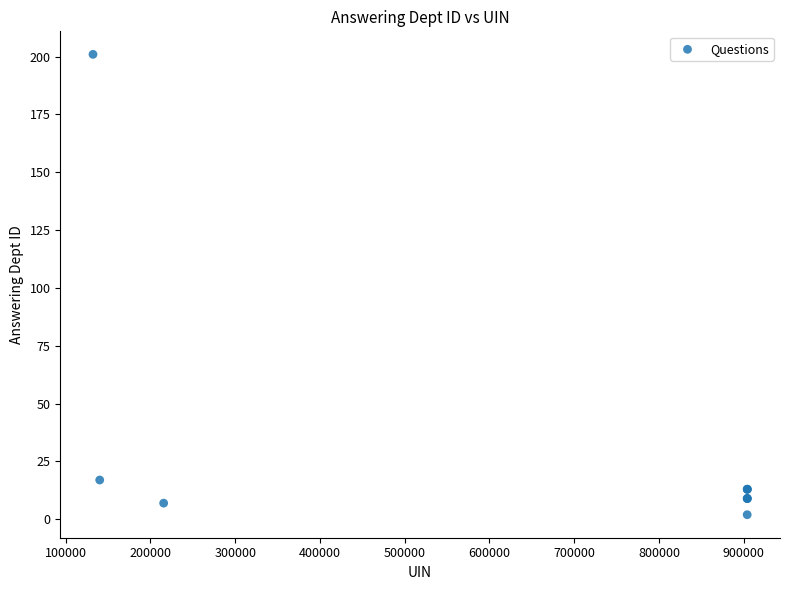

What Y value in the scatter plot is closest to 101?

17